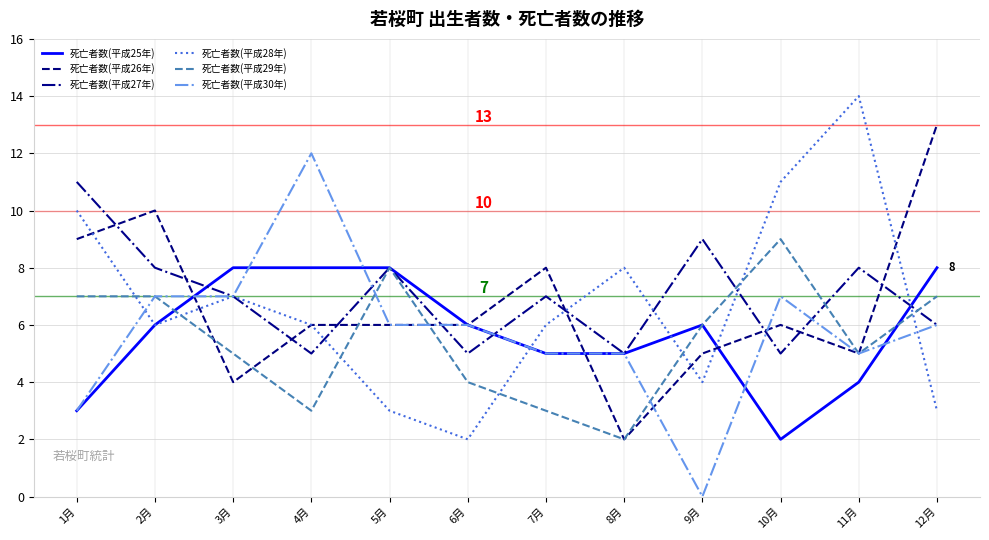

The 死亡者数(平成25年) series shows 6 at 11月. True or false?

False